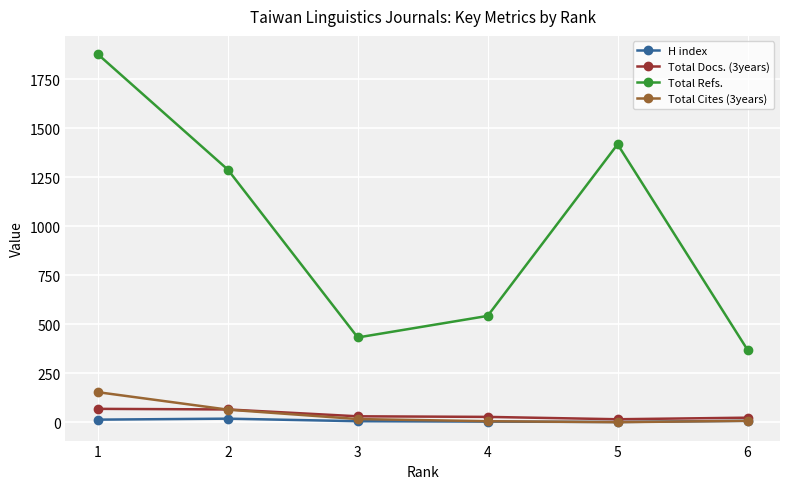

Which series has the widest spread of values?

Total Refs.